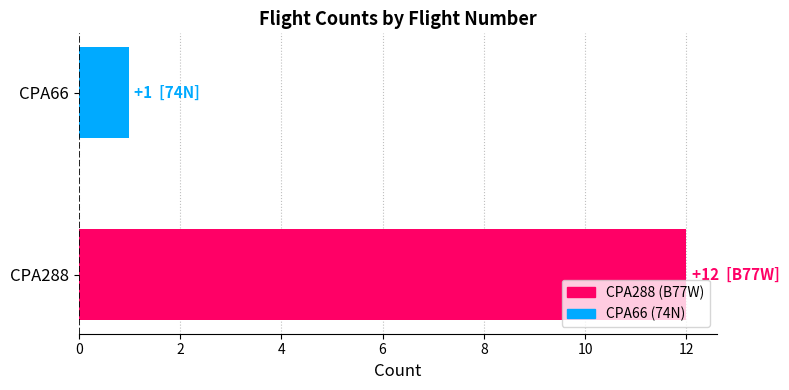

Reading top to bottom, list all the values displayed in this chart.

CPA66=1	CPA288=12